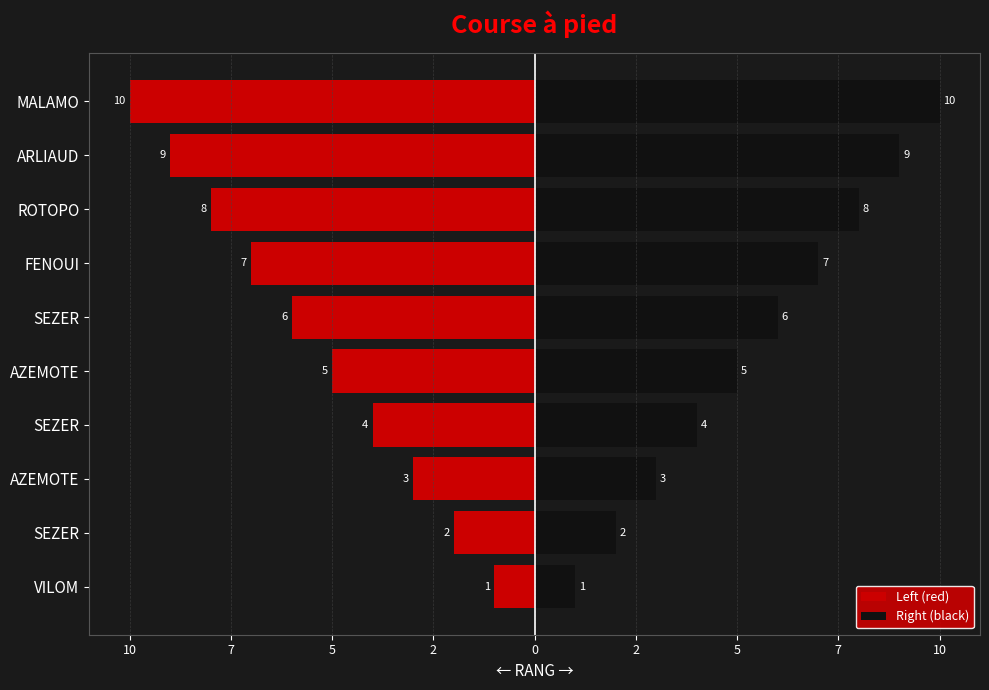

How many Right (black) values are between 3 and 8?

6